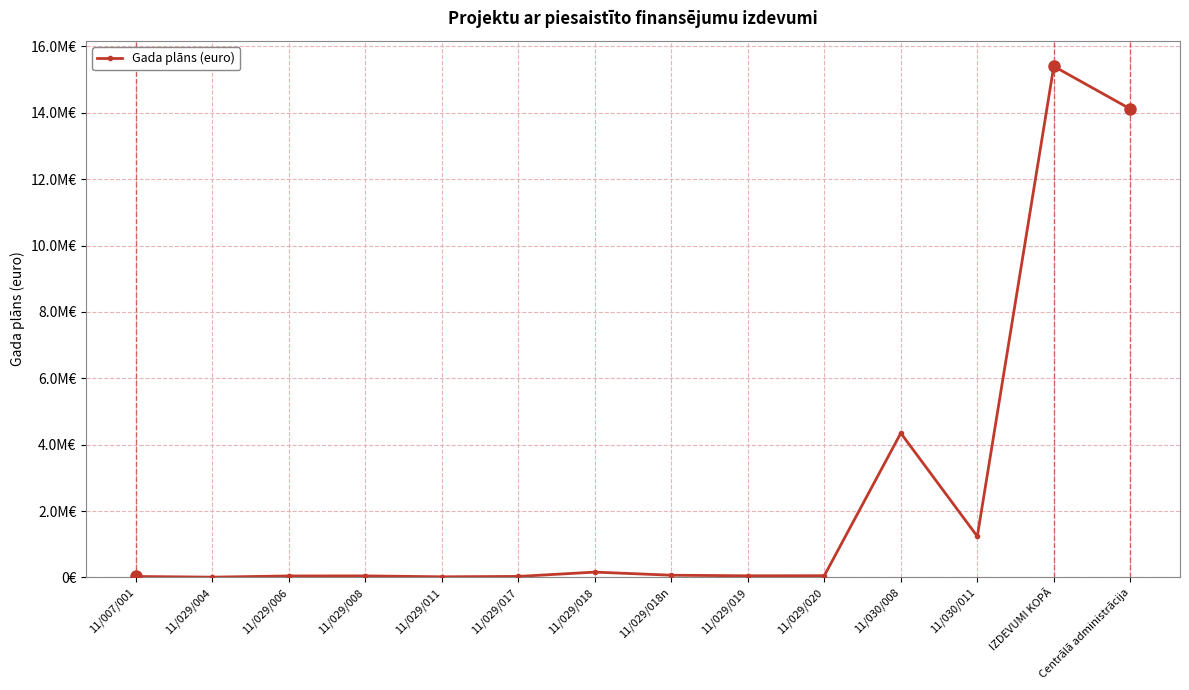

List the labels in order of value, smallest first.

11/029/004, 11/029/011, 11/007/001, 11/029/017, 11/029/006, 11/029/008, 11/029/019, 11/029/020, 11/029/018n, 11/029/018, 11/030/011, 11/030/008, Centrālā administrācija, IZDEVUMI KOPĀ